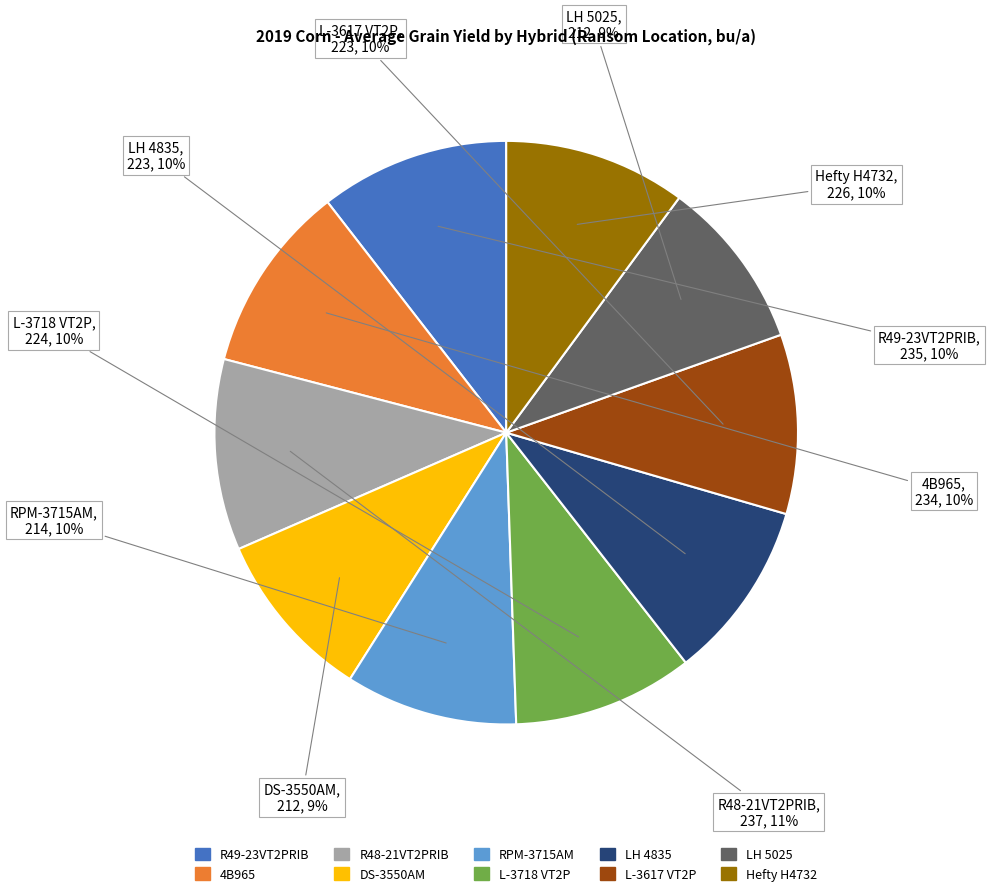

Is it true that R49-23VT2PRIB is 1% of the pie?

False